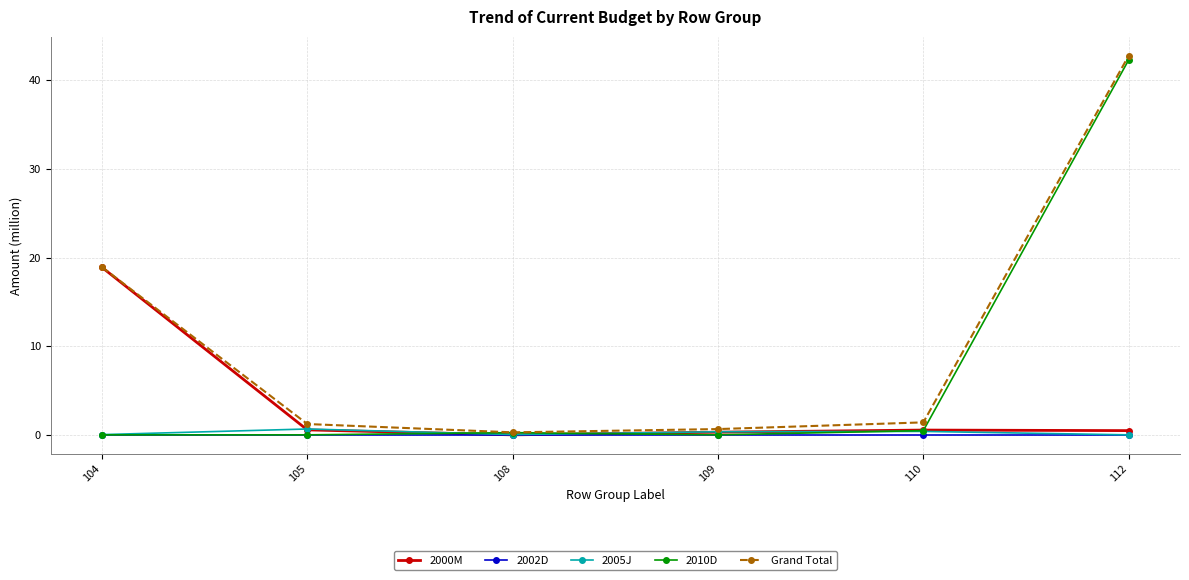

The value of Grand Total at 109 is 0.7. True or false?

True